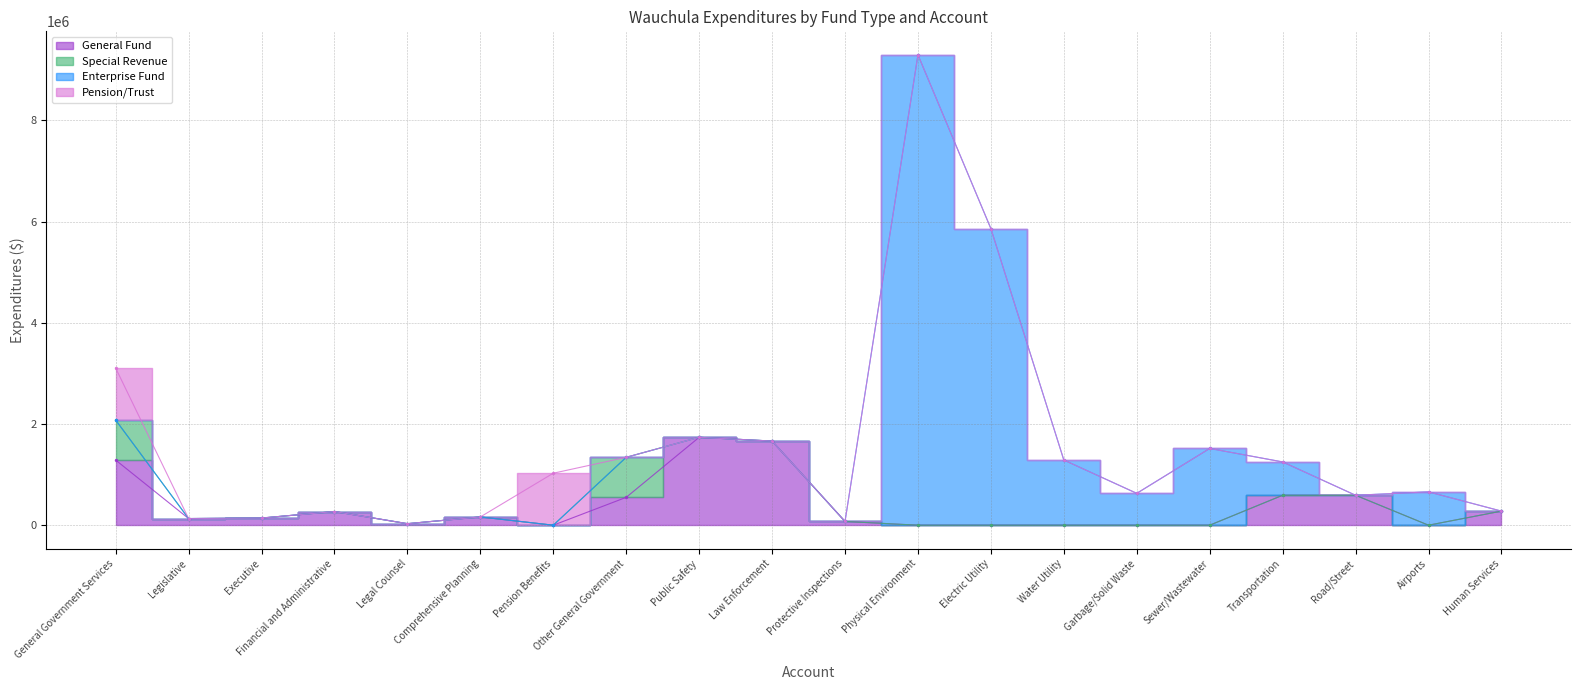

What is the difference between the maximum and minimum values in the General Fund series?

1736520